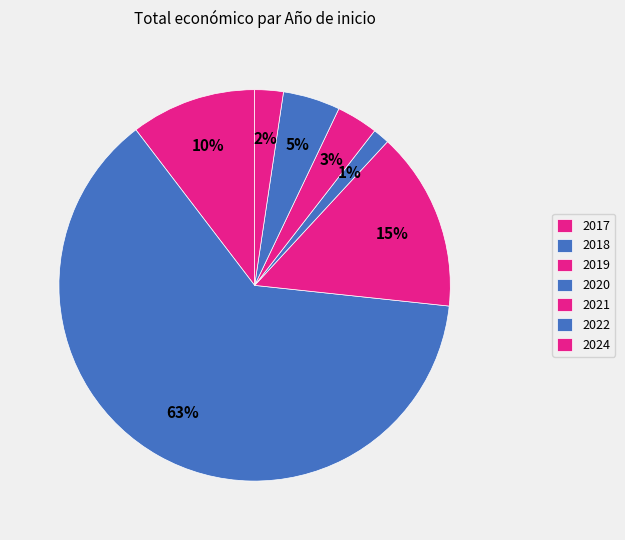

What is the largest slice in the pie chart?

2018